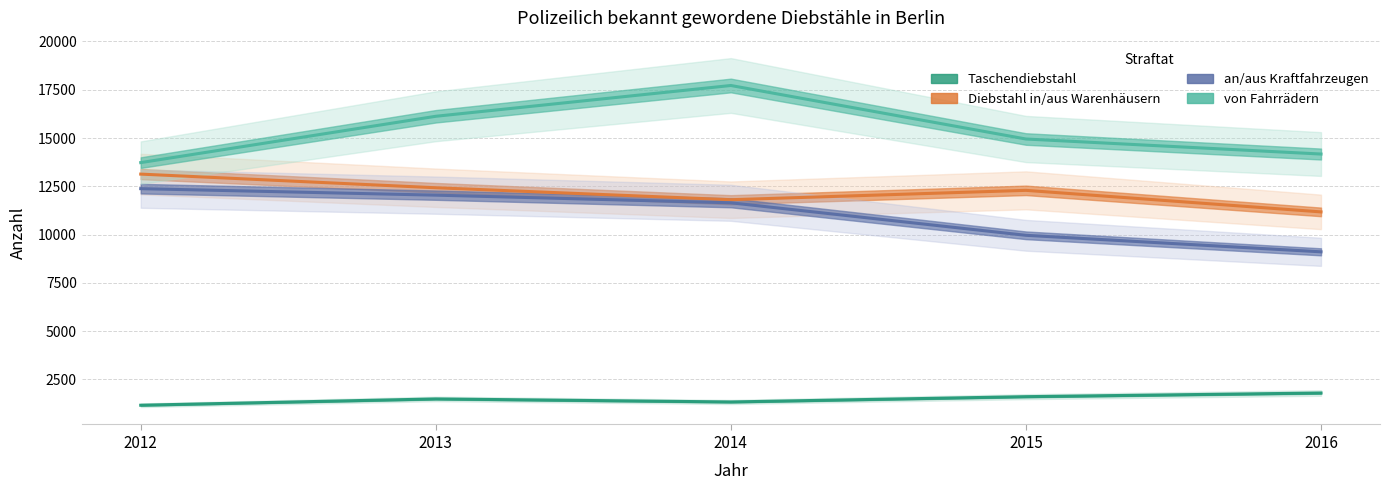

Reading right to left, transcribe all the data shown in this chart.

Taschendiebstahl: 1799	1609	1335	1492	1166
Diebstahl in/aus Warenhäusern: 11176	12292	11807	12426	13133
an/aus Kraftfahrzeugen: 9109	9964	11647	12043	12379
von Fahrrädern: 14172	14950	17721	16127	13728